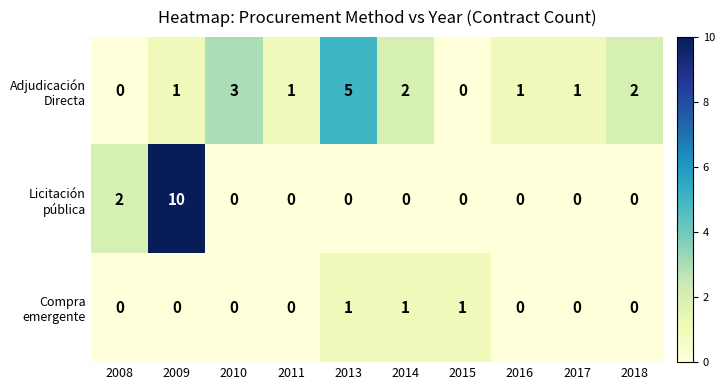

At which category is the sum across all series the highest?

2009